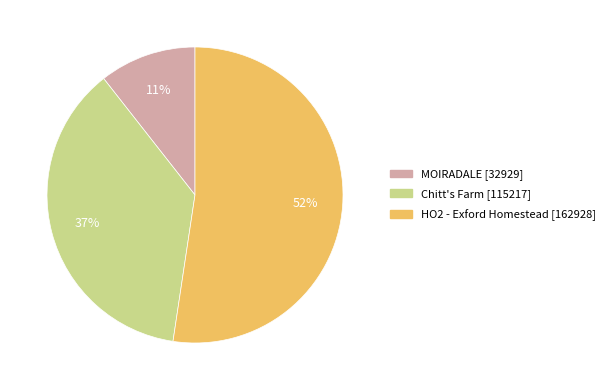

To the nearest percent, what is the average slice percentage?

33%